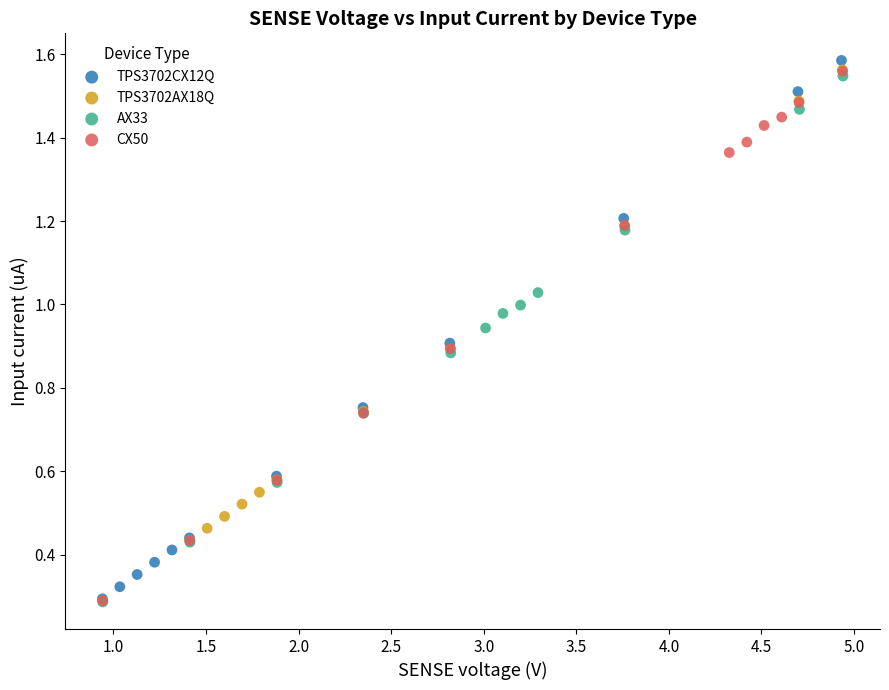

What are all the series names shown in the legend?

TPS3702CX12Q, TPS3702AX18Q, AX33, CX50